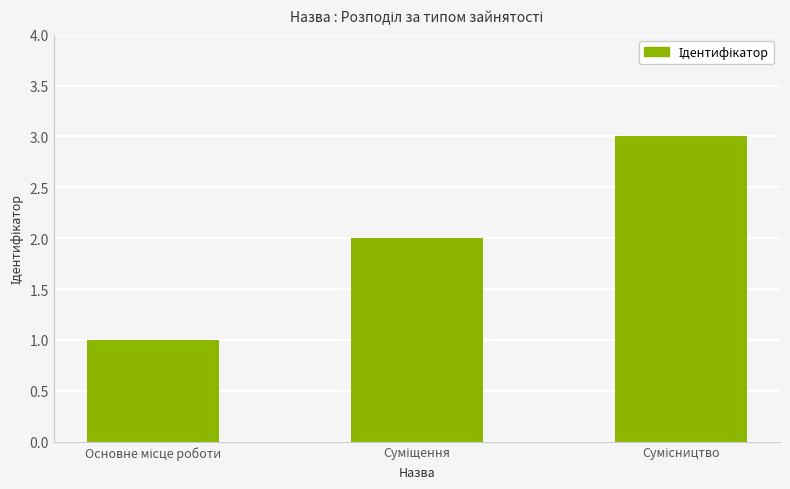

What is the greatest value displayed?

3